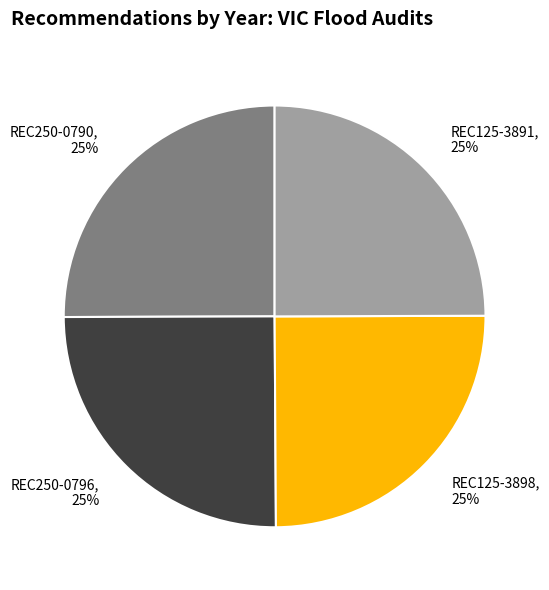

Approximately how many times larger is the value at REC250-0796 compared to REC250-0790?

1.0